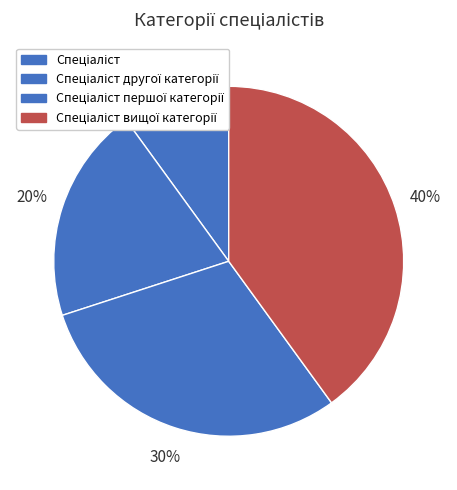

The Спеціаліст вищої категорії slice represents 26% of the pie. True or false?

False